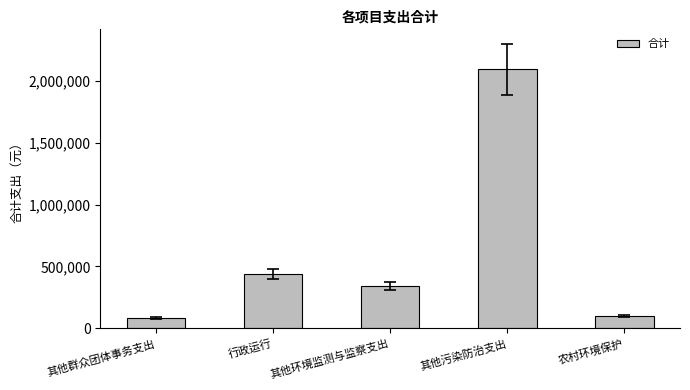

How many bars are there in total?

5